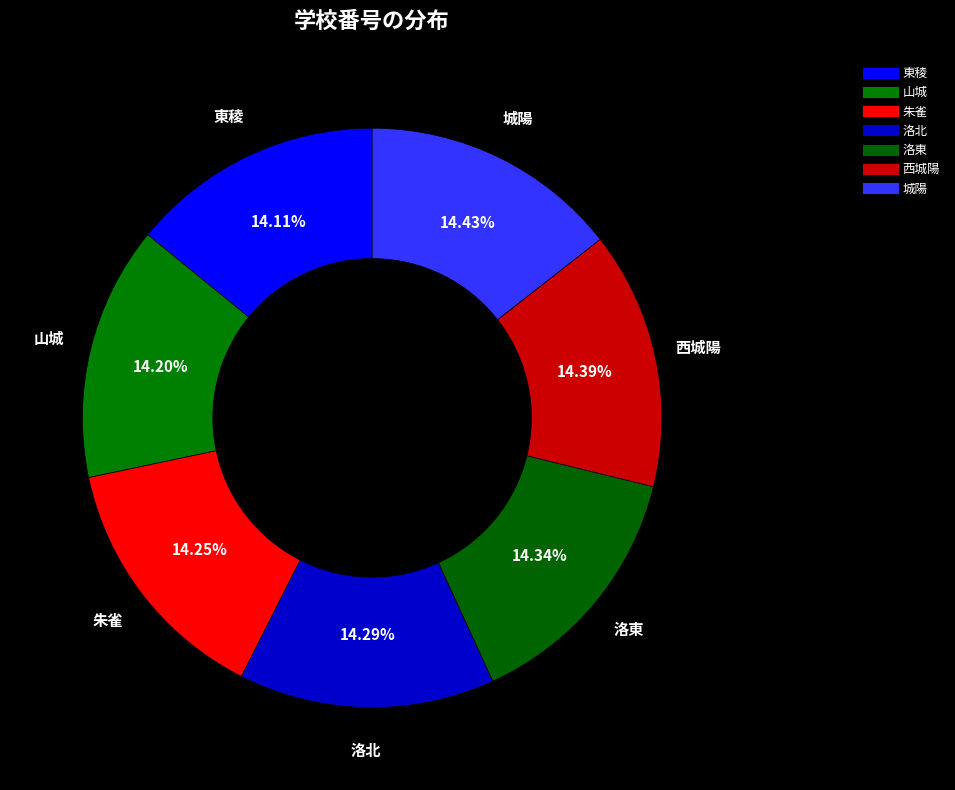

How many segments does this pie chart have?

7